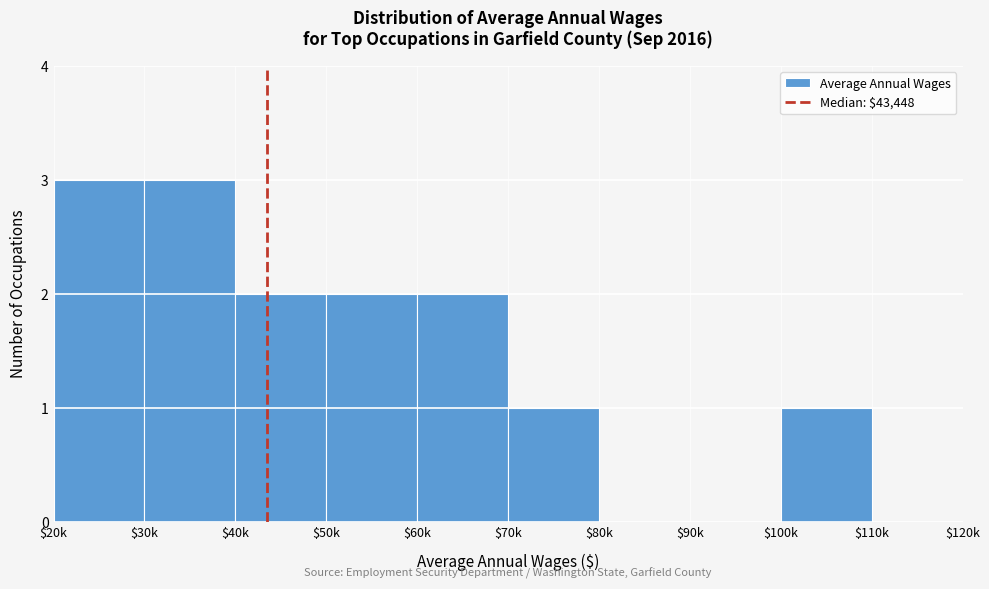

What is the maximum value shown in the chart?

3